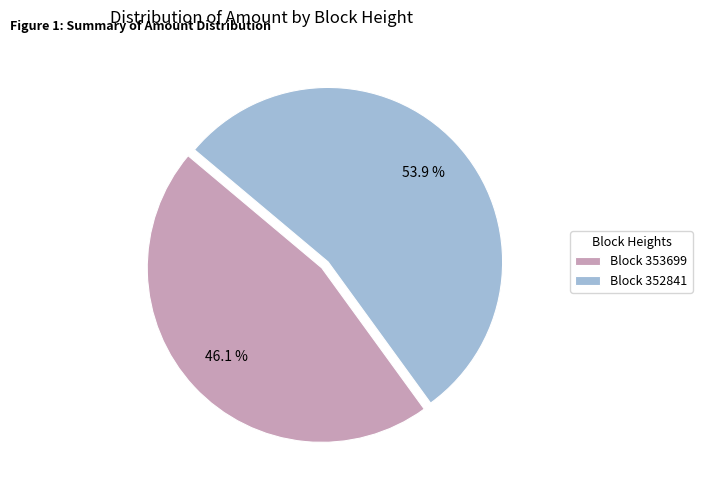

What is the majority slice?

Block 352841